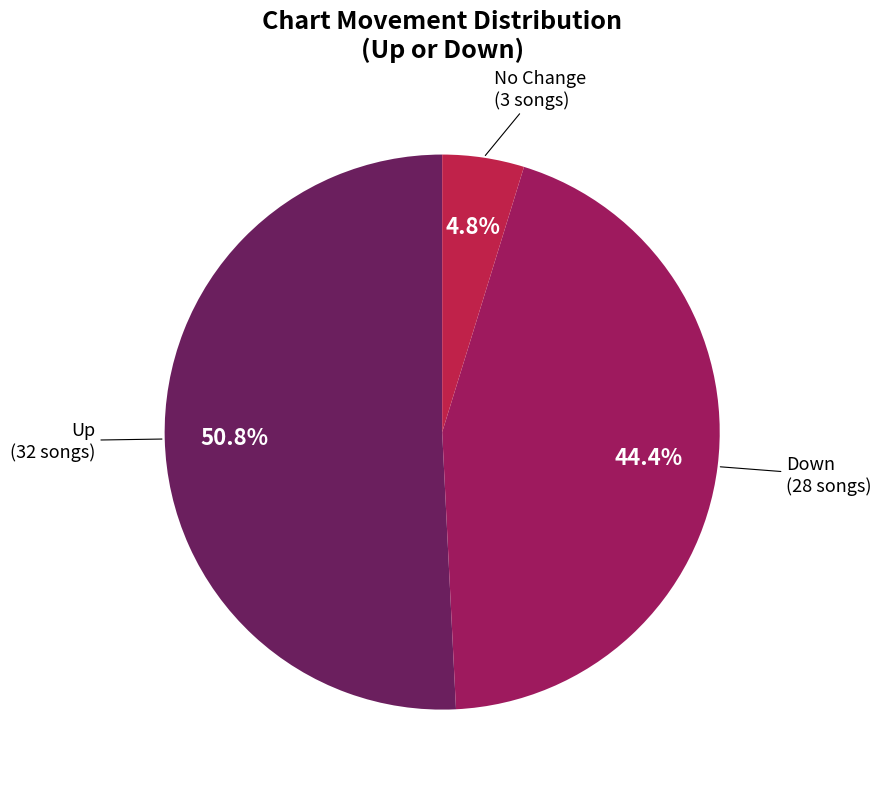

Is there a majority slice in this chart?

Yes